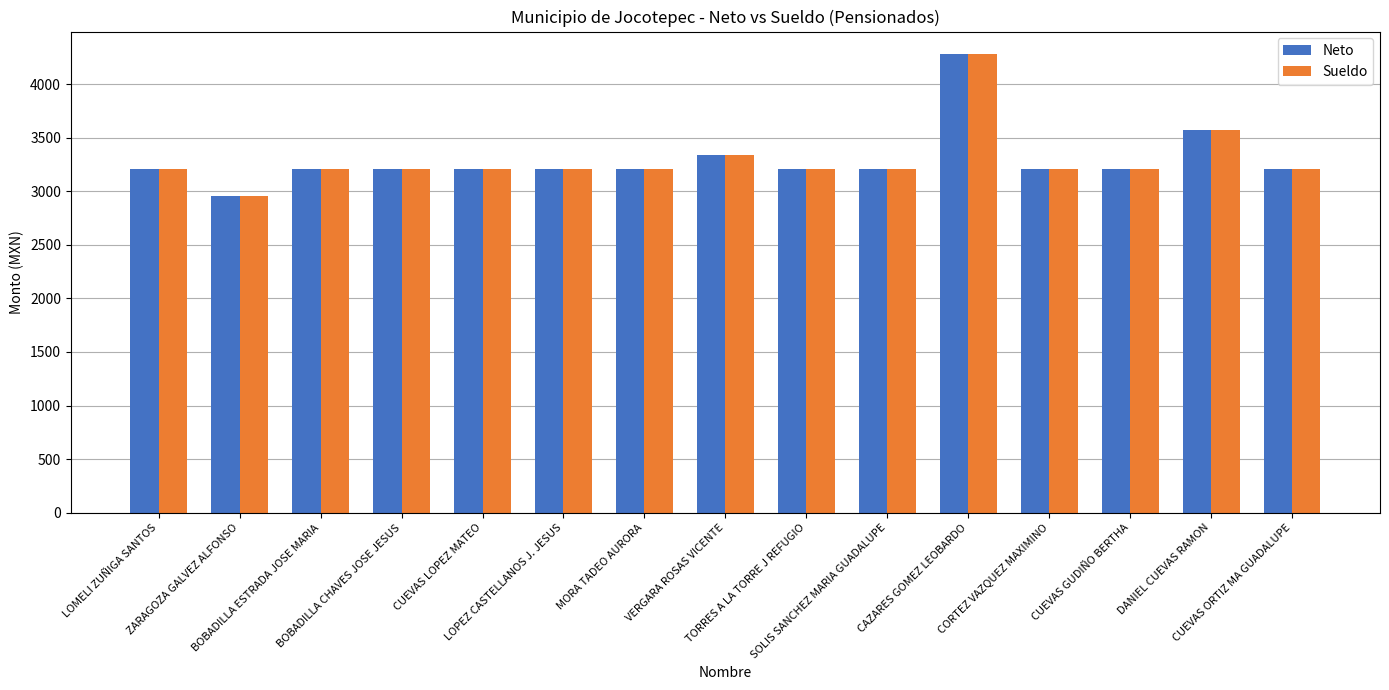

How many data points in Neto are above 3205?

14